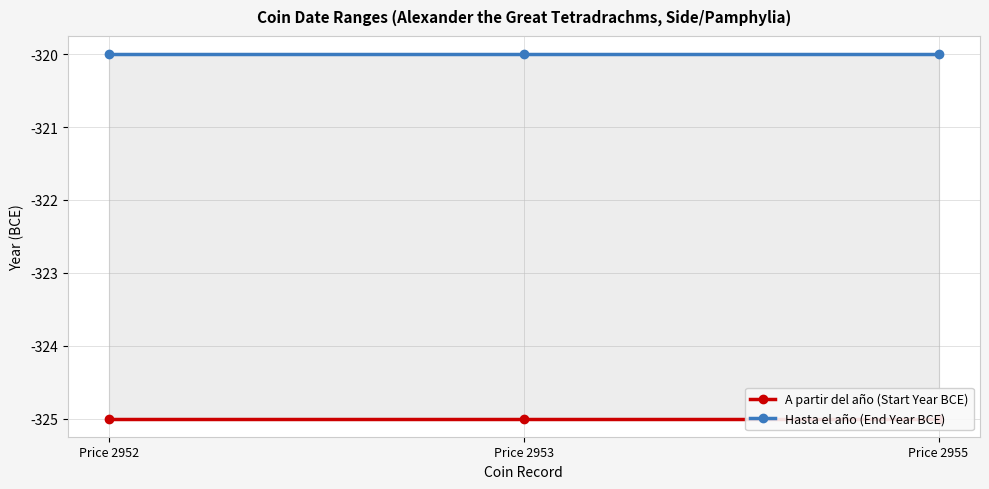

How many lines are shown in the chart?

2